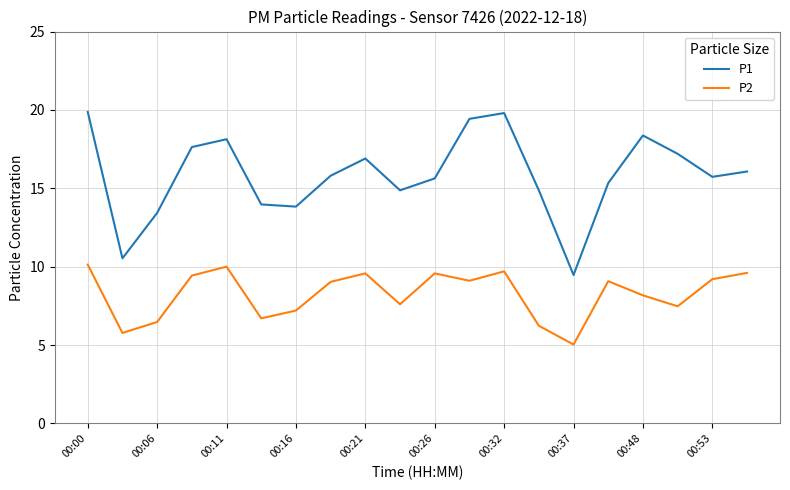

What are all the series names shown in the legend?

P1, P2